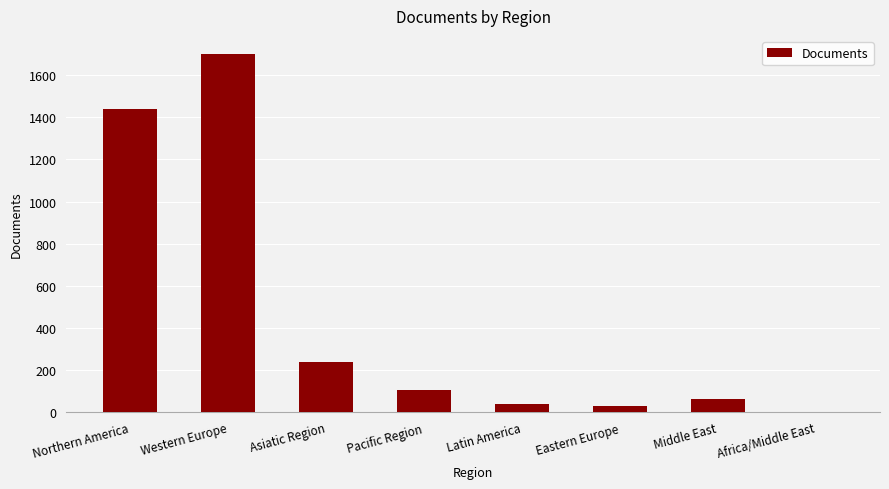

Is it true that the value at Western Europe is 1701?

True